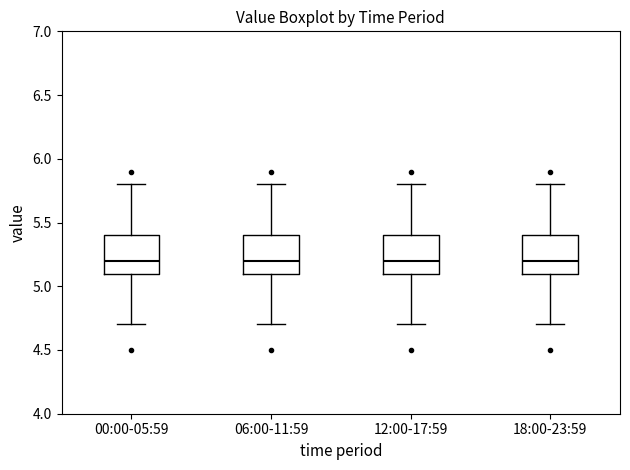

Reading left to right, read every box against the y-axis: the position of its median line, the range the box covers, and the ends of its whiskers. The values are not printed on the chart, so give them approximately, as read against the axis.

00:00-05:59: median 5.2, box 5.1 to 5.4, whiskers 4.7 to 5.8
06:00-11:59: median 5.2, box 5.1 to 5.4, whiskers 4.7 to 5.8
12:00-17:59: median 5.2, box 5.1 to 5.4, whiskers 4.7 to 5.8
18:00-23:59: median 5.2, box 5.1 to 5.4, whiskers 4.7 to 5.8